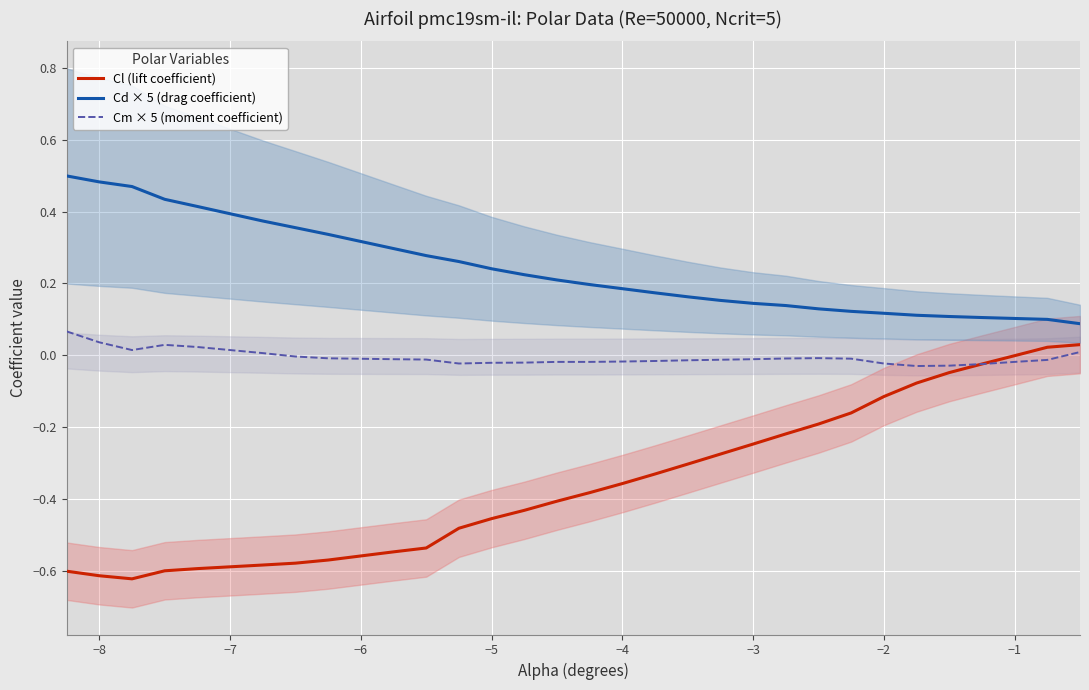

List the series in order of their peak value, lowest first.

Cl (lift coefficient), Cm × 5 (moment coefficient), Cd × 5 (drag coefficient)